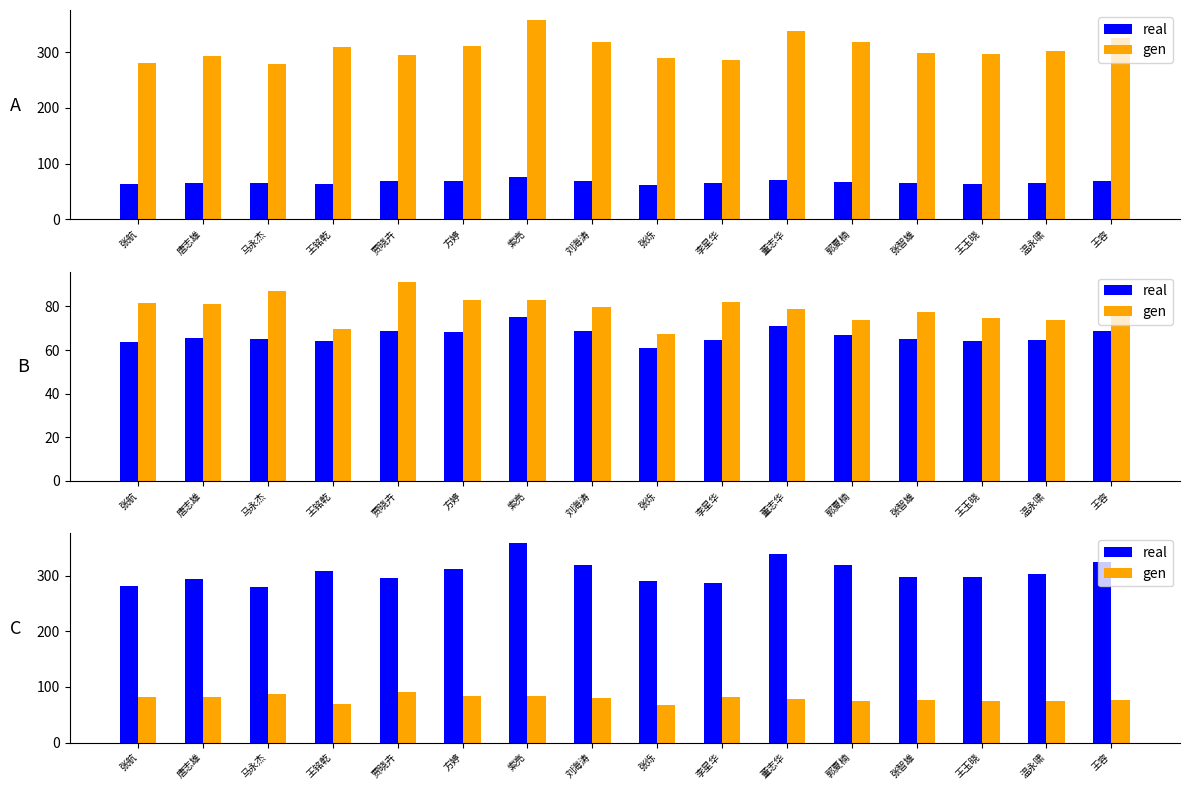

The value of gen at 李星华 is 37.4. True or false?

False